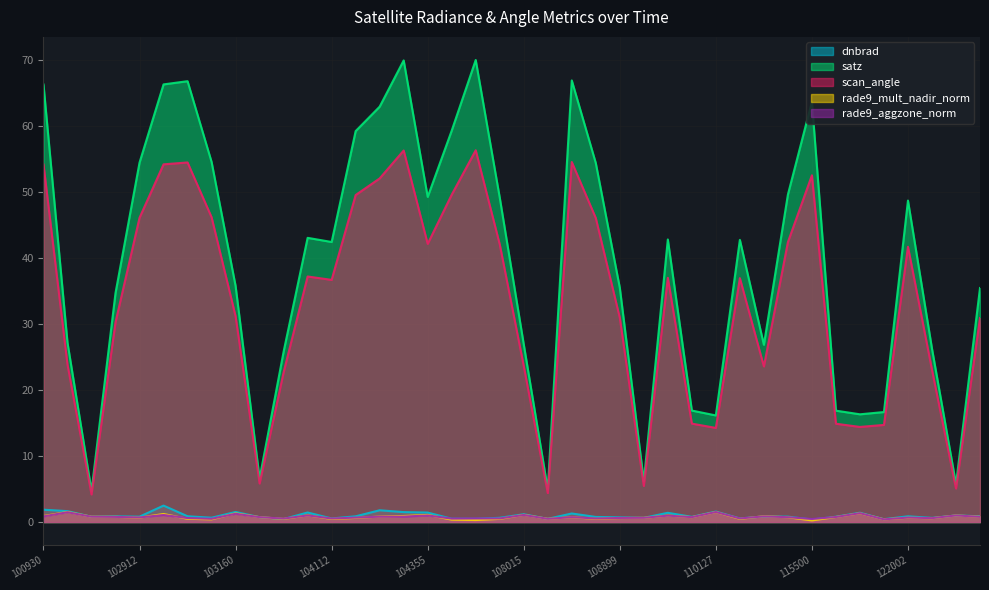

List the series in order of their peak value, highest first.

satz, scan_angle, dnbrad, rade9_mult_nadir_norm, rade9_aggzone_norm